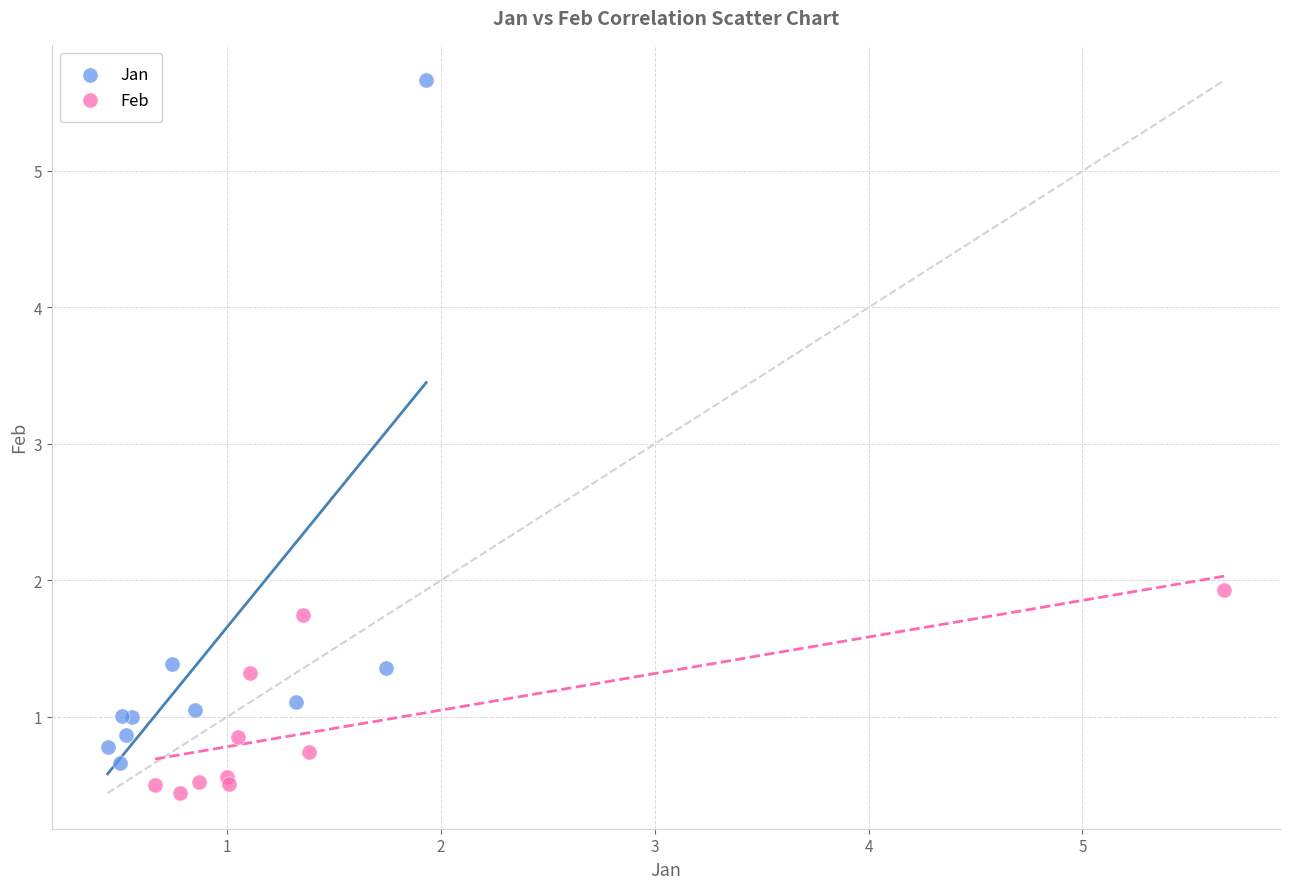

What are all the series names shown in the legend?

Jan, Feb